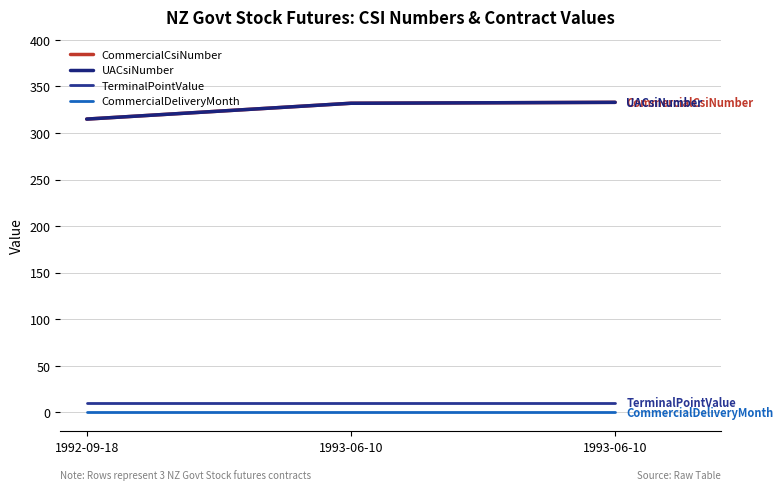

How many lines are shown in the chart?

4